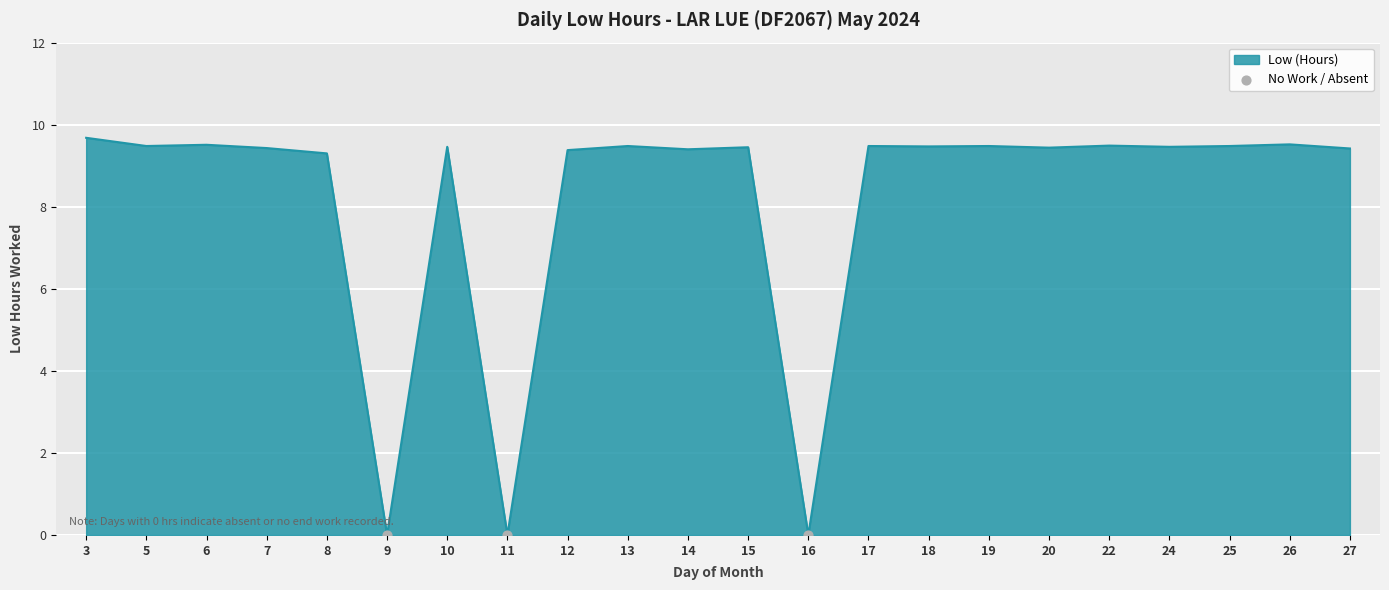

Between 22 and 12, which is larger?

22